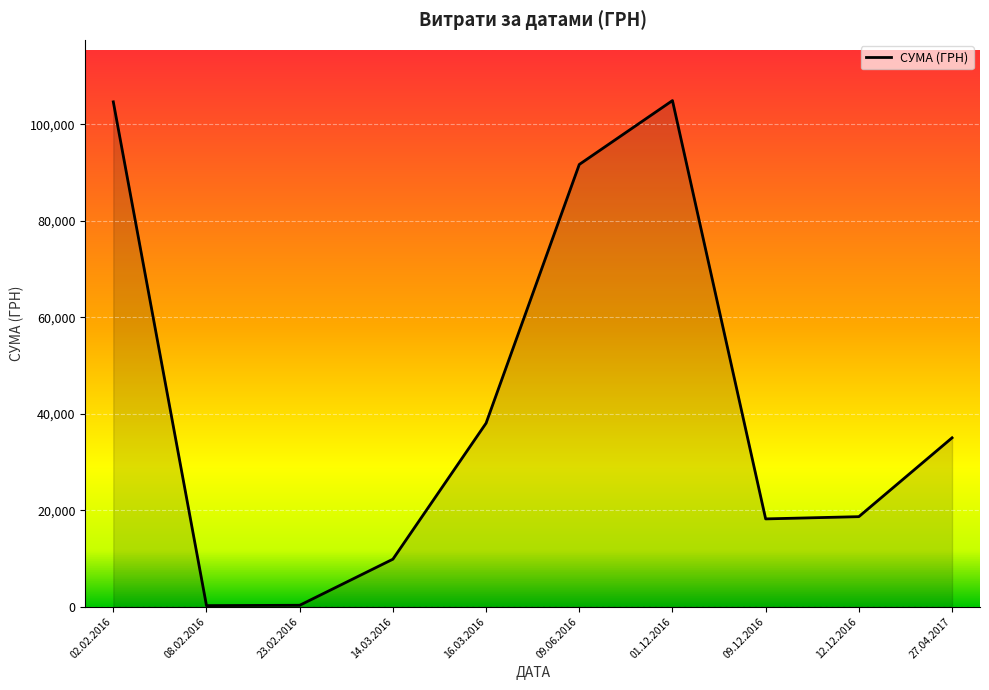

What is the change in value from 09.06.2016 to 12.12.2016?

-72994.3